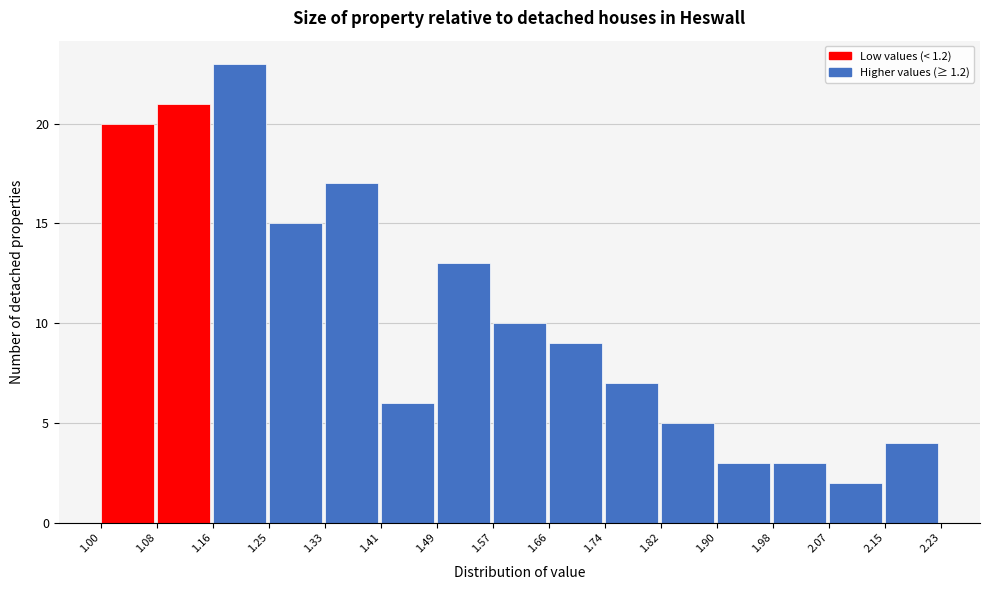

Reading left to right, transcribe this chart: for each bar, give the range it covers on the x-axis and its height. The values are not printed on the chart, so give them approximately, as read against the axis.

1.00 to 1.08: 20
1.08 to 1.16: 21
1.16 to 1.25: 23
1.25 to 1.33: 15
1.33 to 1.41: 17
1.41 to 1.49: 6
1.49 to 1.57: 13
1.57 to 1.66: 10
1.66 to 1.74: 9
1.74 to 1.82: 7
1.82 to 1.90: 5
1.90 to 1.98: 3
1.98 to 2.07: 3
2.07 to 2.15: 2
2.15 to 2.23: 4